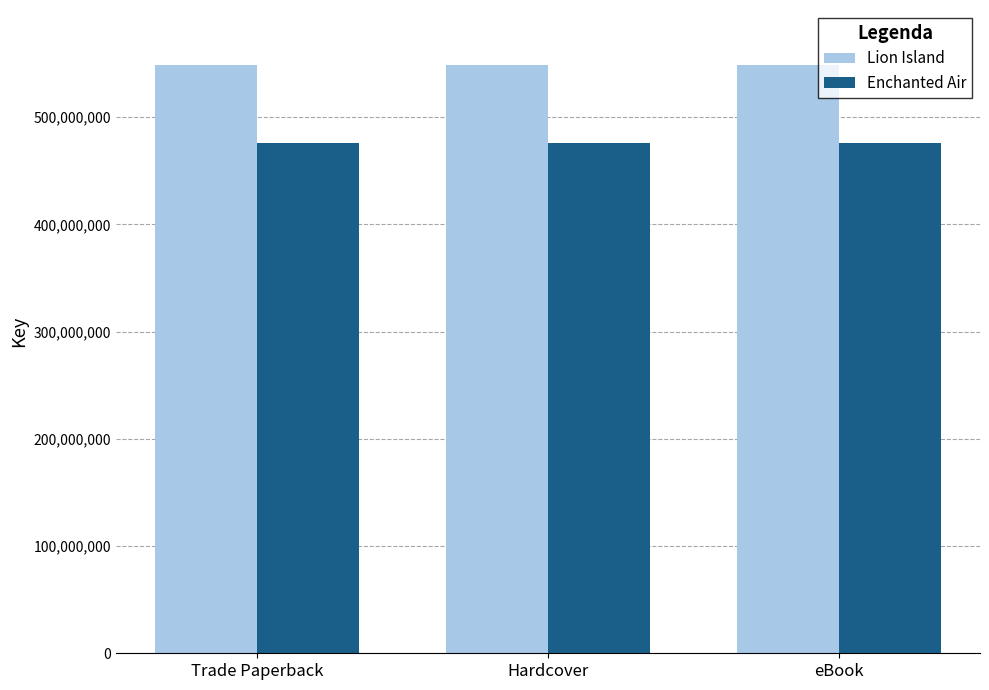

What is the value of the Enchanted Air bar at the 2nd from the left?

476033514